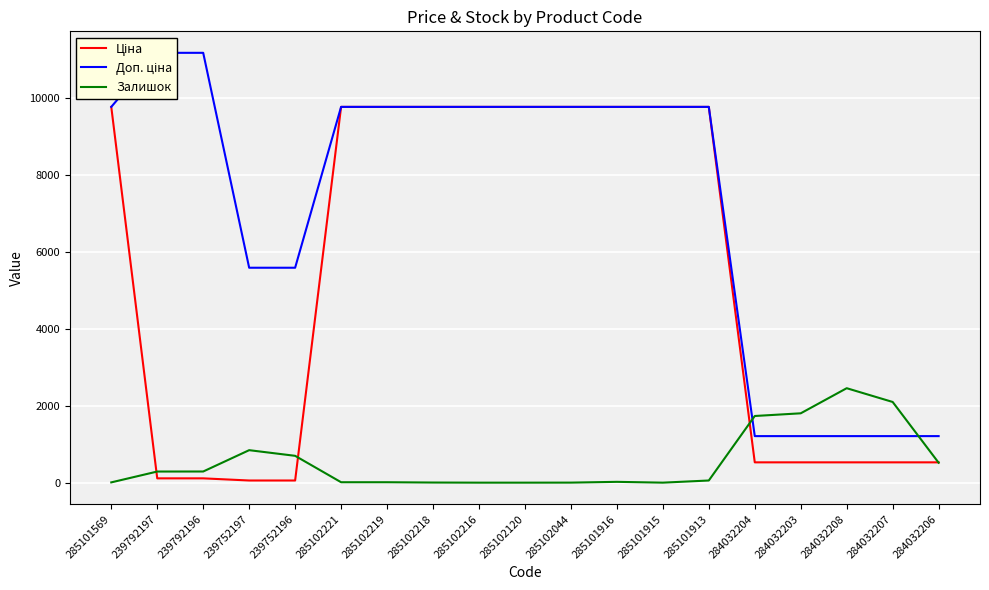

Rank the series by their average value, from lowest to highest.

Залишок, Ціна, Доп. ціна